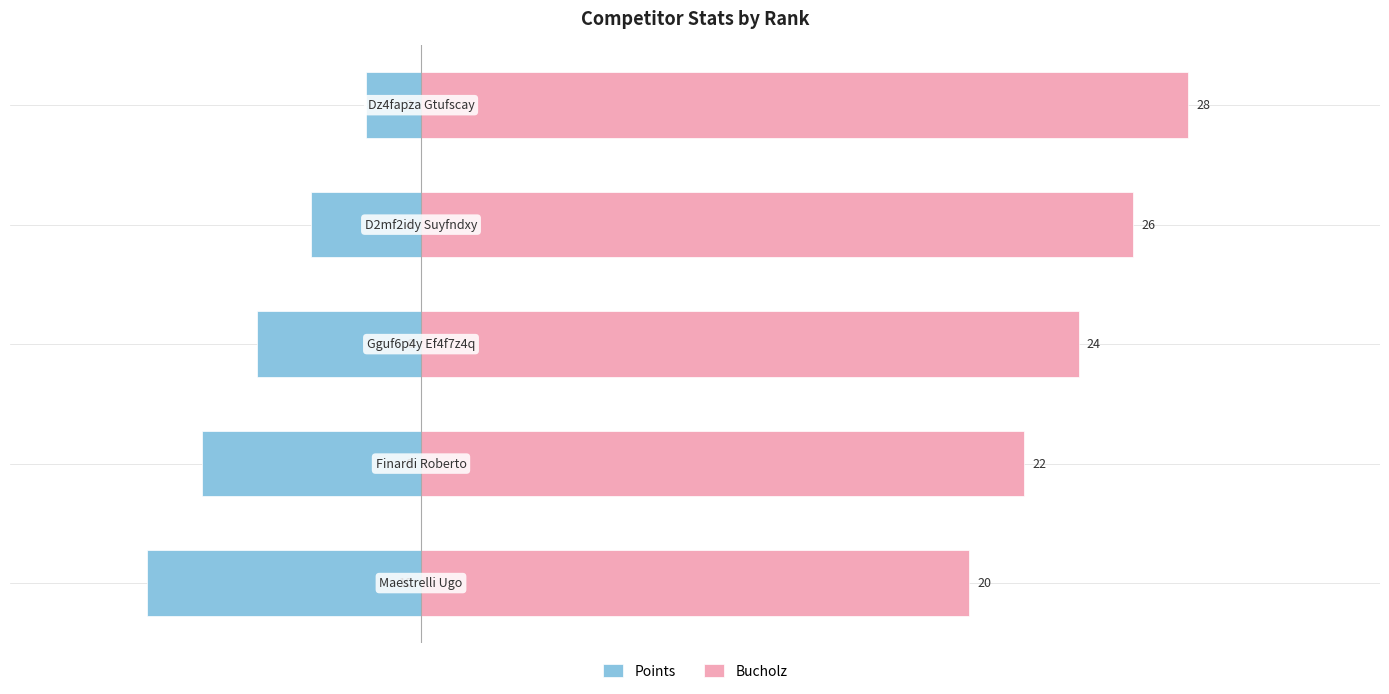

How many Points values are between -8 and -4?

3